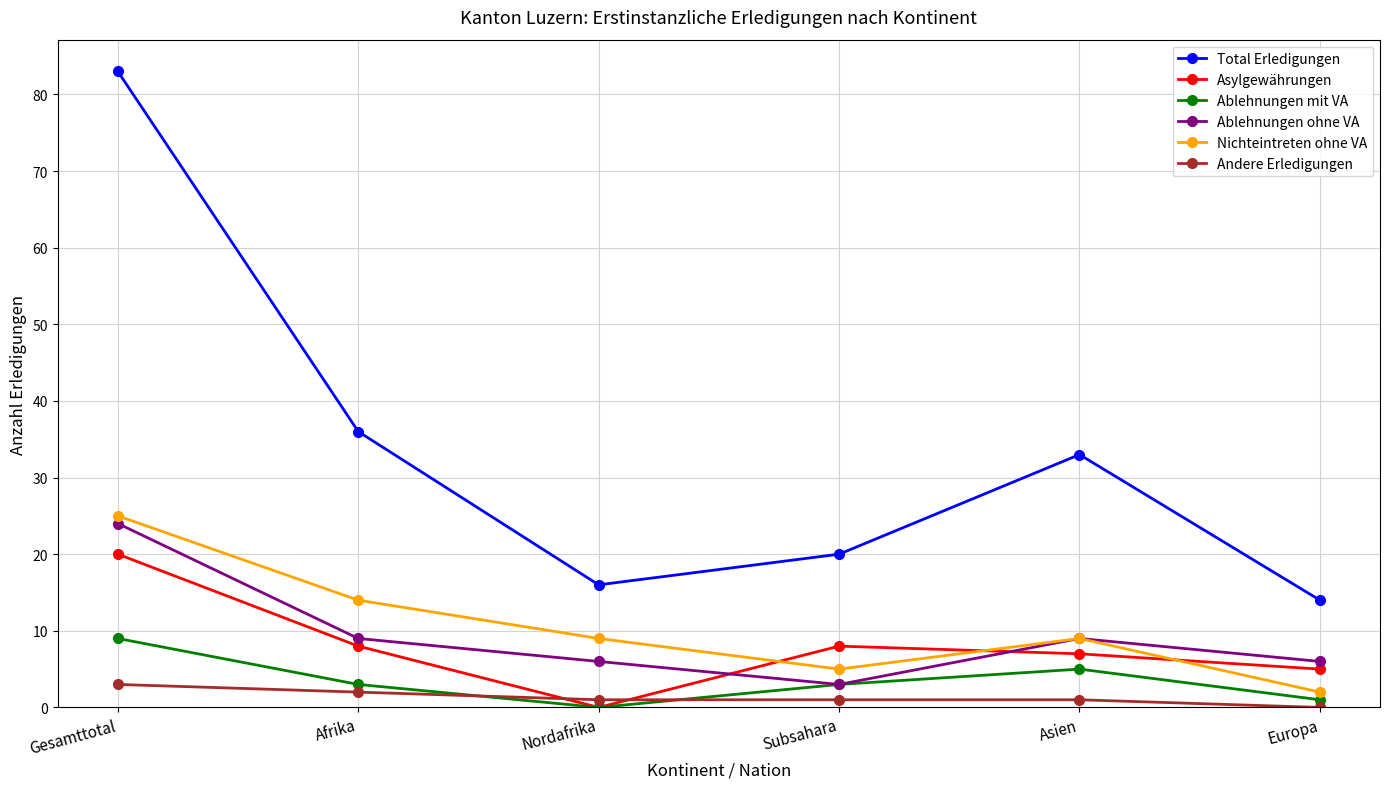

What is the value of the Asylgewährungen point at the 1st from the left?

20